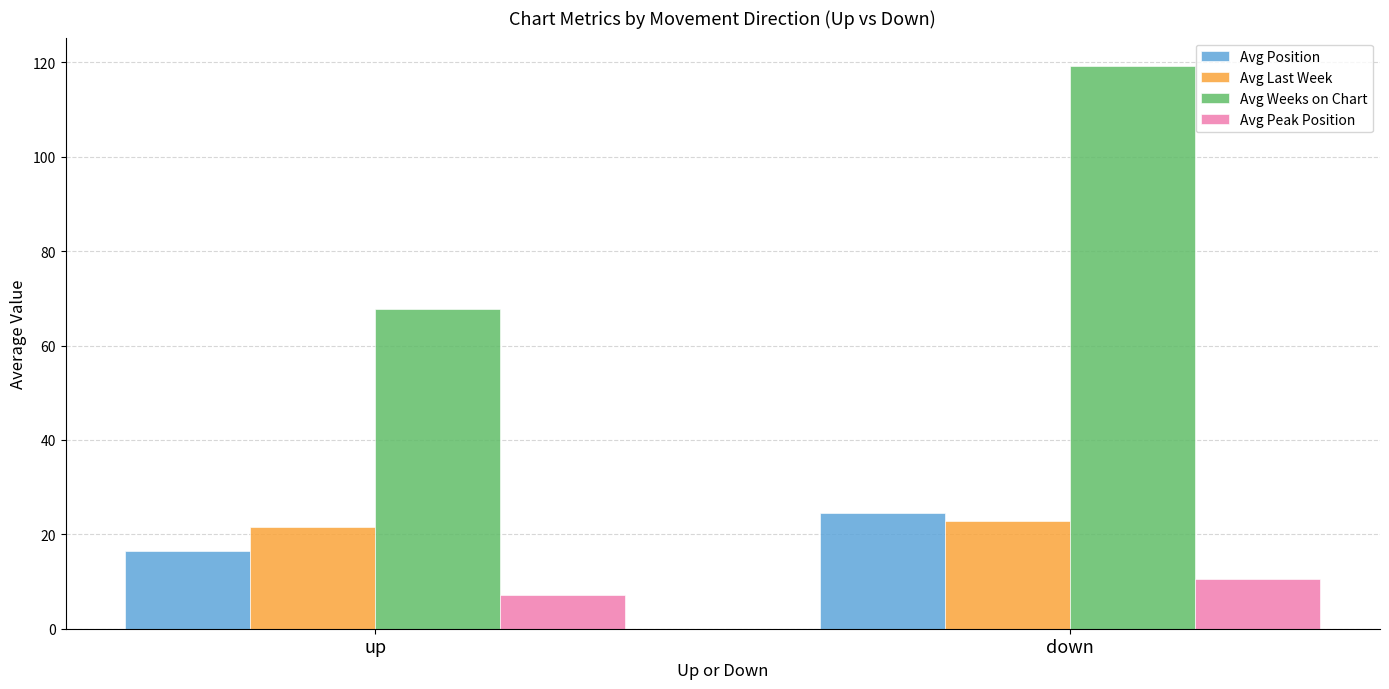

True or false: Avg Weeks on Chart has a value of 176.3 at down.

False